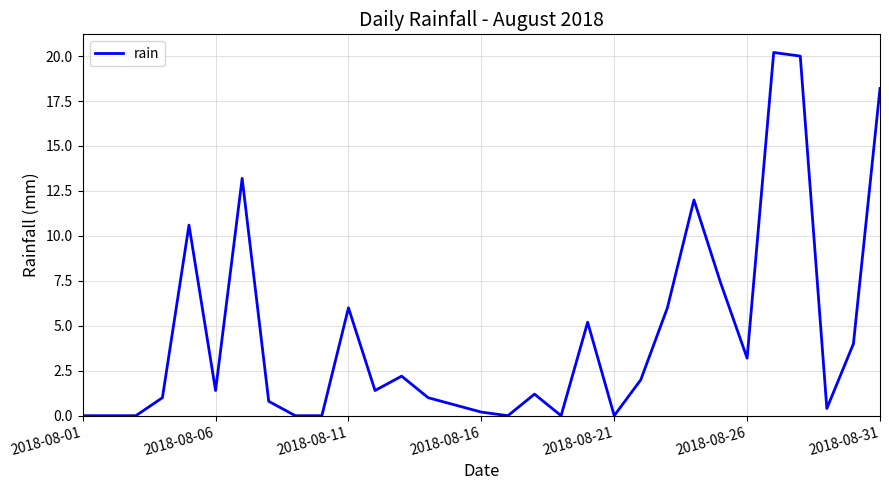

Count the number of data series in this chart.

1